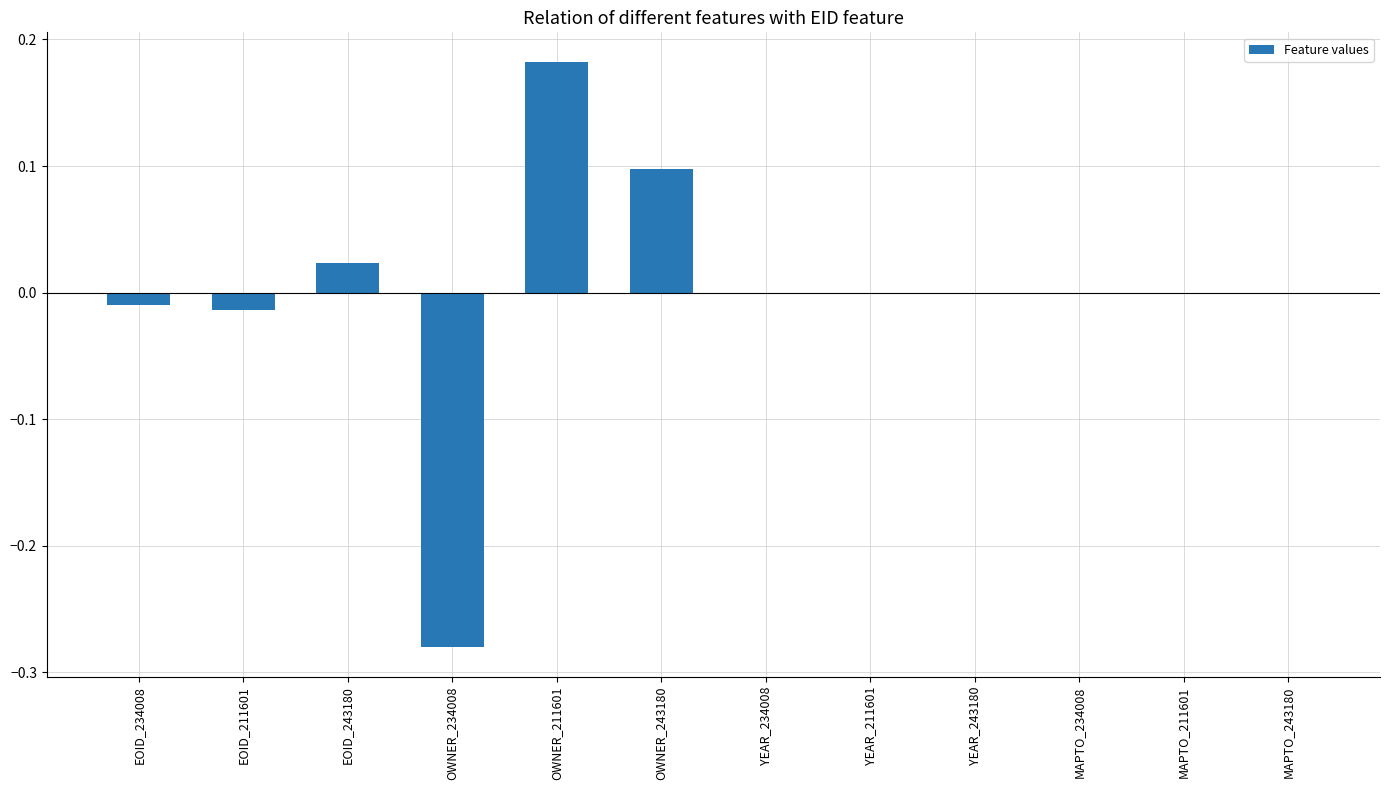

Which label corresponds to the largest value in the chart?

OWNER_211601